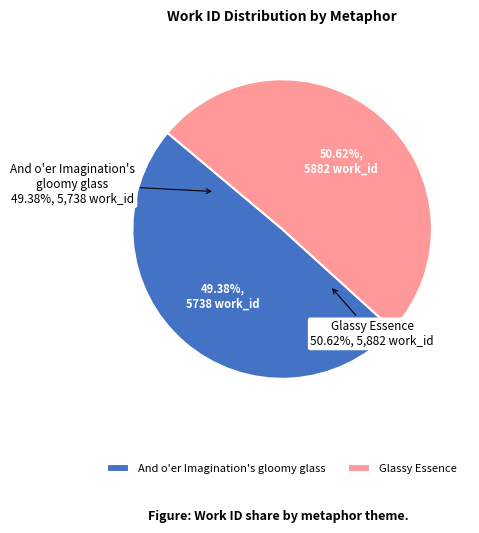

How many slices are in this pie chart?

2